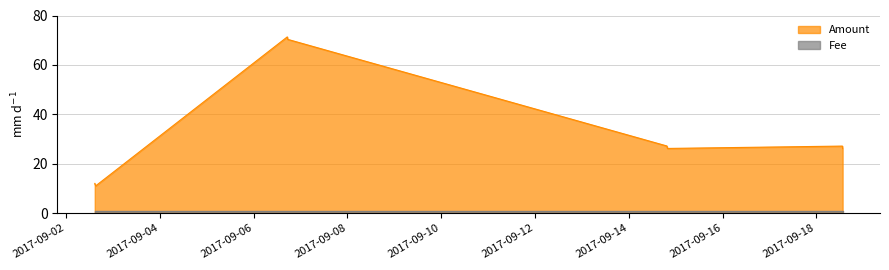

What is the greatest value displayed?

71.3